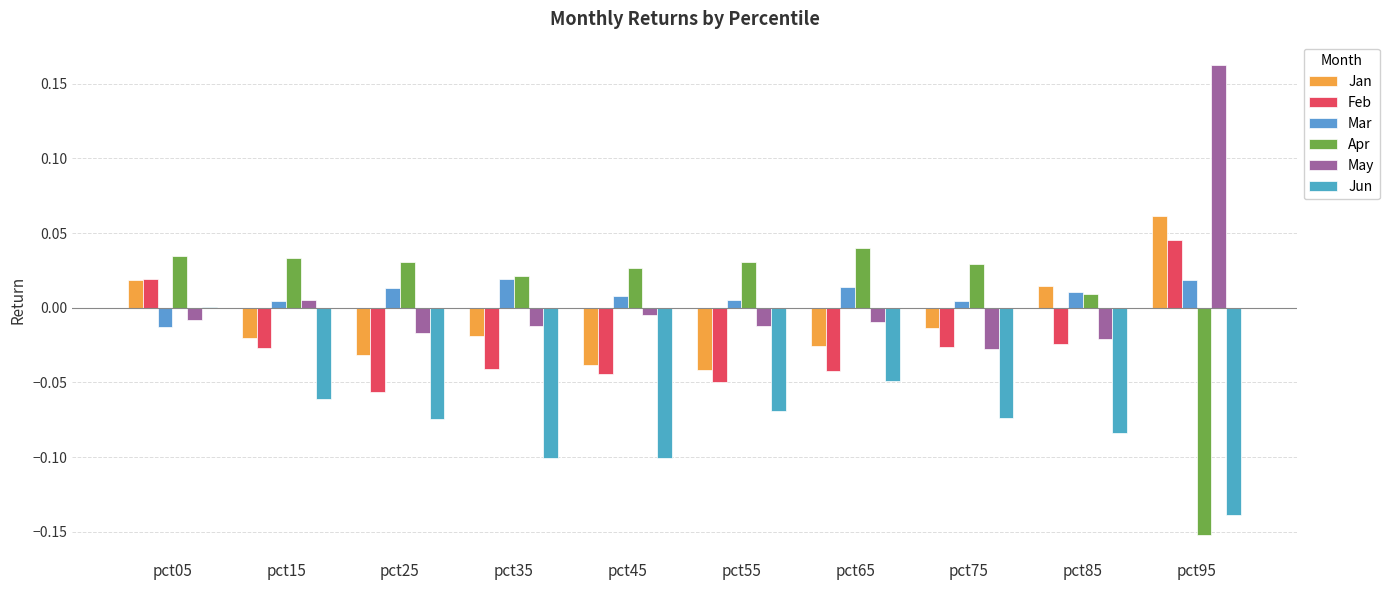

Reading right to left, extract all data points from this chart.

Jan: pct95=0.1	pct85=0.0	pct75=-0.0	pct65=-0.0	pct55=-0.0	pct45=-0.0	pct35=-0.0	pct25=-0.0	pct15=-0.0	pct05=0.0
Feb: pct95=0.0	pct85=-0.0	pct75=-0.0	pct65=-0.0	pct55=-0.0	pct45=-0.0	pct35=-0.0	pct25=-0.1	pct15=-0.0	pct05=0.0
Mar: pct95=0.0	pct85=0.0	pct75=0.0	pct65=0.0	pct55=0.0	pct45=0.0	pct35=0.0	pct25=0.0	pct15=0.0	pct05=-0.0
Apr: pct95=-0.2	pct85=0.0	pct75=0.0	pct65=0.0	pct55=0.0	pct45=0.0	pct35=0.0	pct25=0.0	pct15=0.0	pct05=0.0
May: pct95=0.2	pct85=-0.0	pct75=-0.0	pct65=-0.0	pct55=-0.0	pct45=-0.0	pct35=-0.0	pct25=-0.0	pct15=0.0	pct05=-0.0
Jun: pct95=-0.1	pct85=-0.1	pct75=-0.1	pct65=-0.0	pct55=-0.1	pct45=-0.1	pct35=-0.1	pct25=-0.1	pct15=-0.1	pct05=0.0